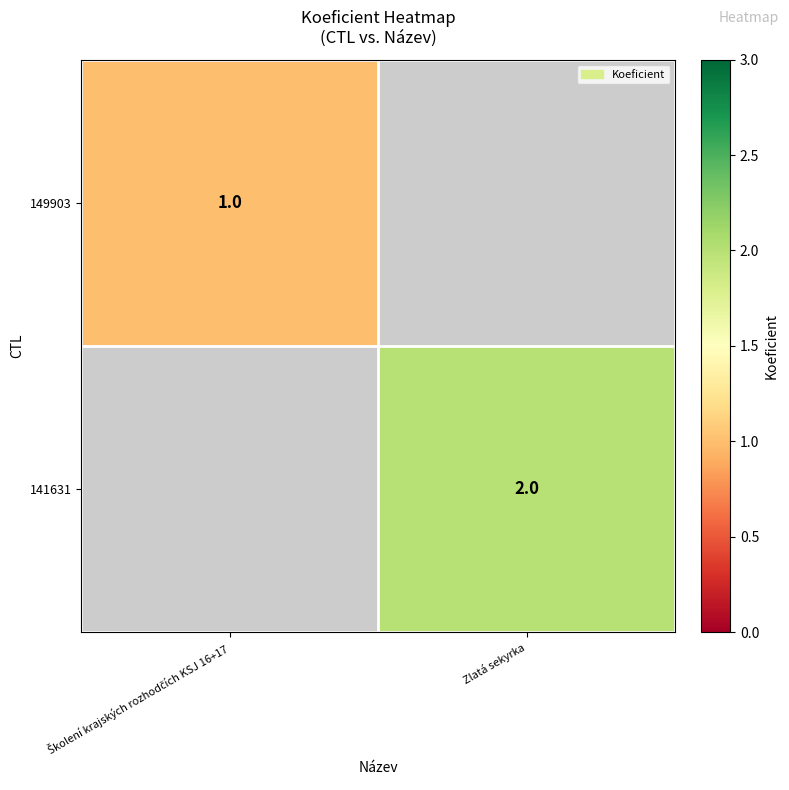

The 141631 series shows 2 at Zlatá sekyrka. True or false?

True